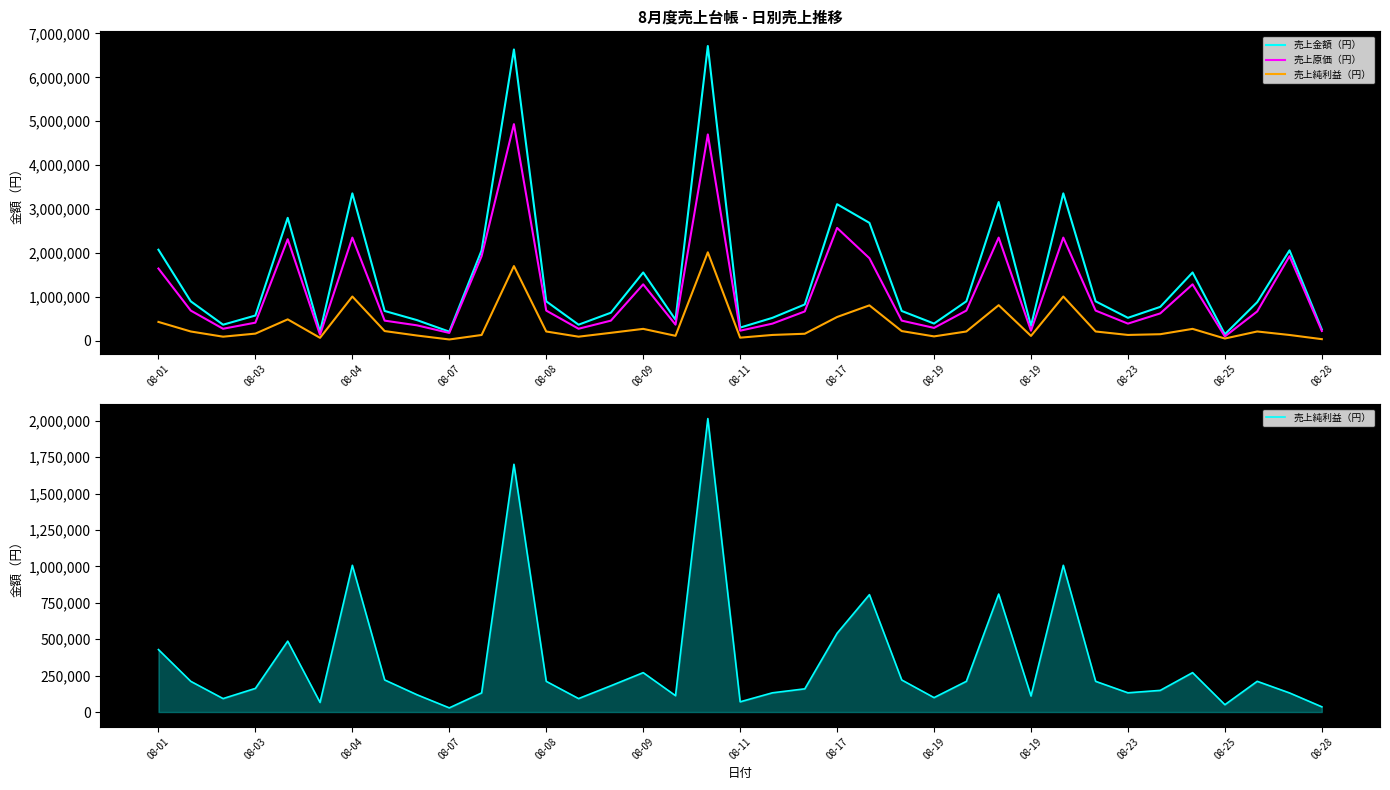

At 35, list the series in order from smallest to largest.

売上純利益（円）, 売上原価（円）, 売上金額（円）